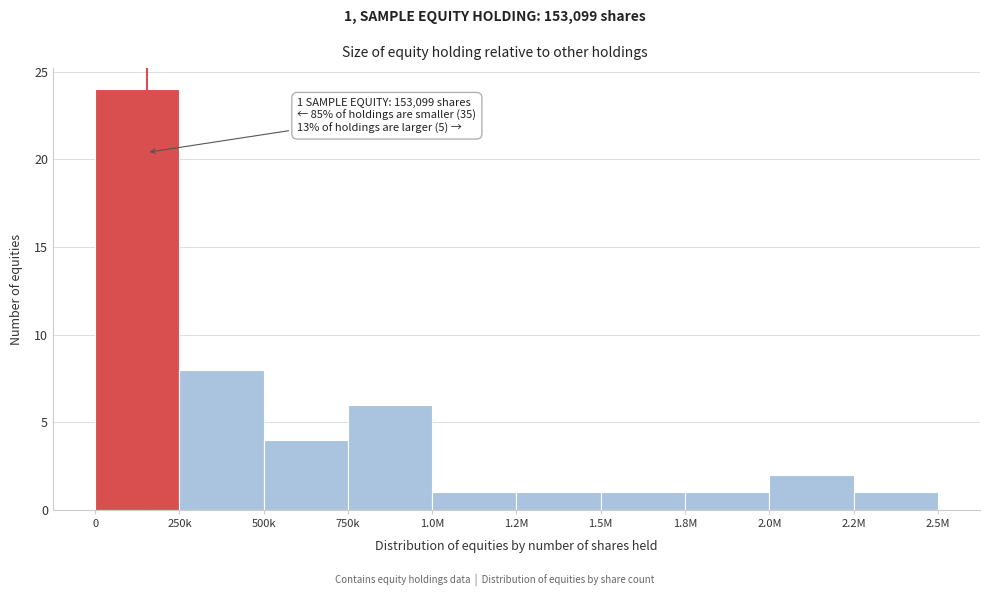

Reading right to left, list all the values displayed in this chart.

2.2M=1	2.0M=2	1.8M=1	1.5M=1	1.2M=1	1.0M=1	750k=6	500k=4	250k=8	0=24